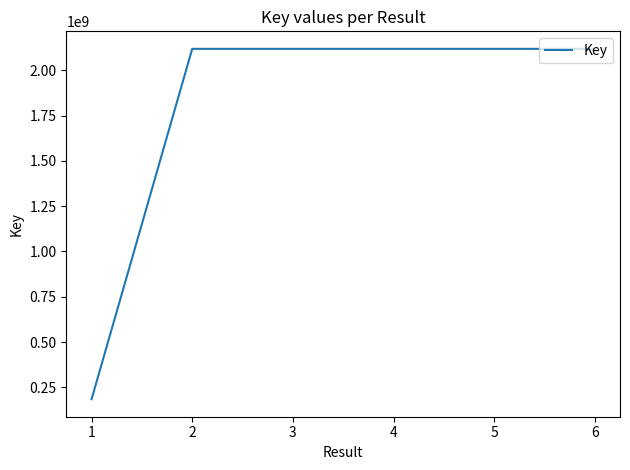

How many values are below 2117901921?

3